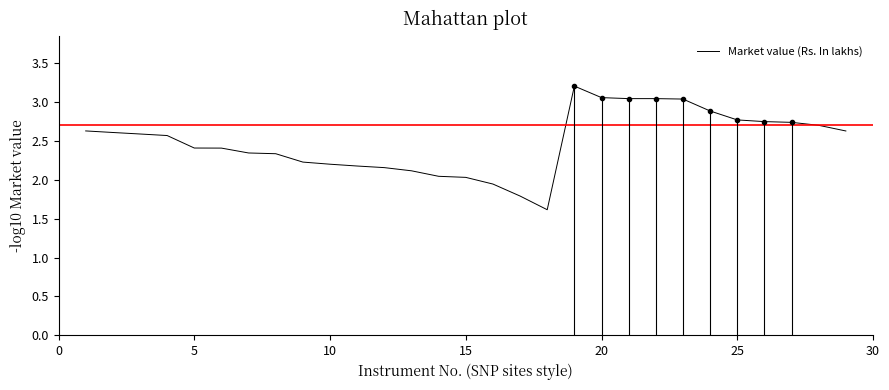

True or false: the data has more than 1 interior local peaks.

False